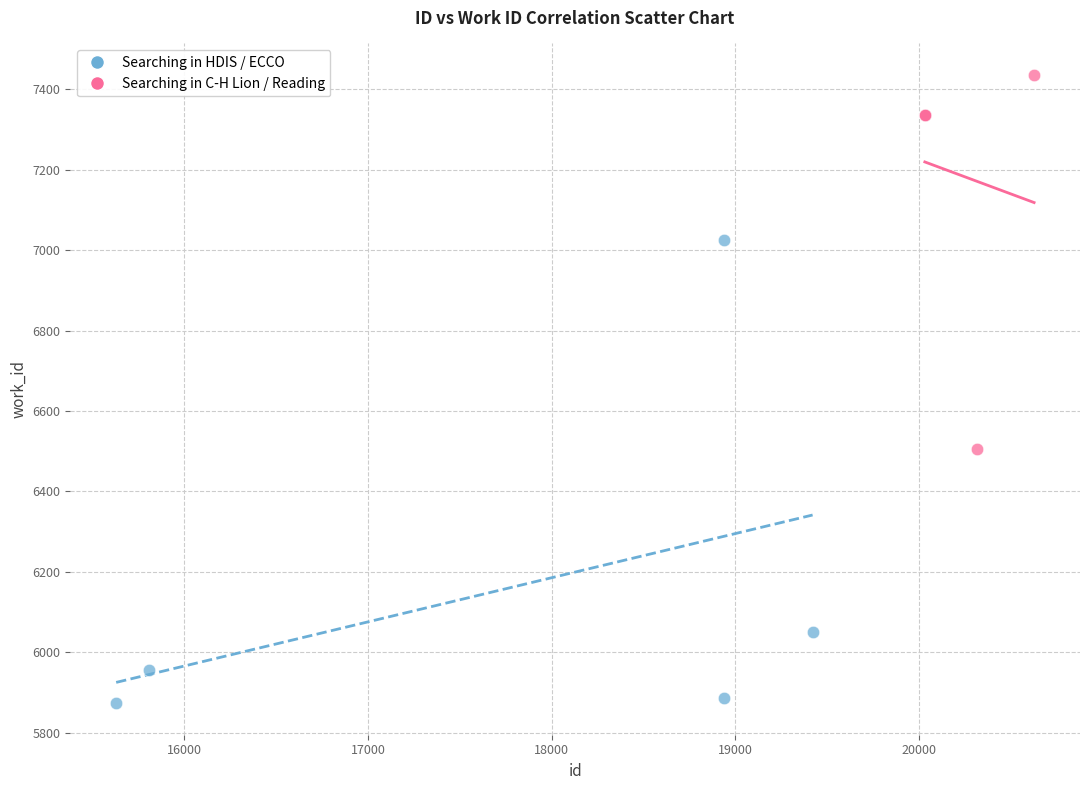

Which series contains the highest Y value?

Searching in C-H Lion / Reading